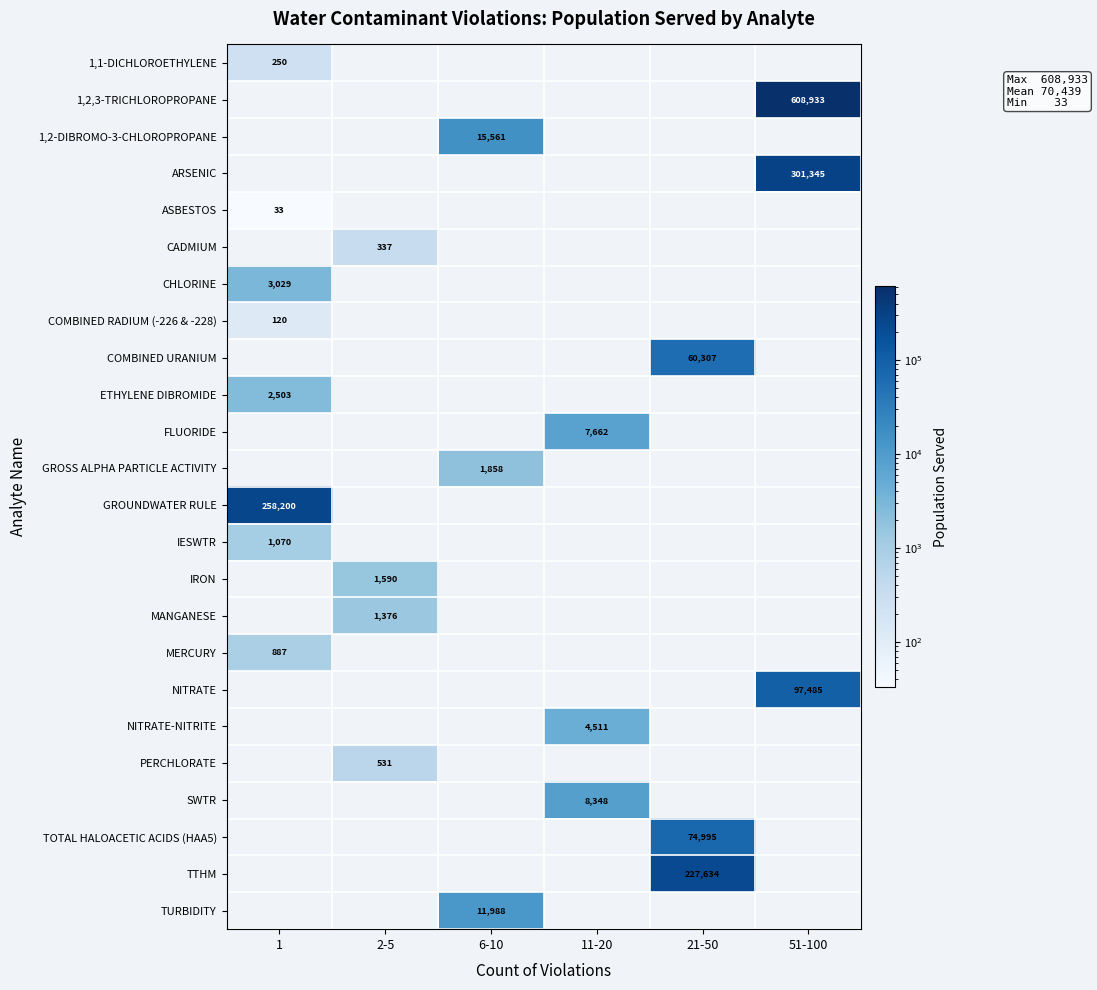

The NITRATE-NITRITE series shows 7350 at 11-20. True or false?

False